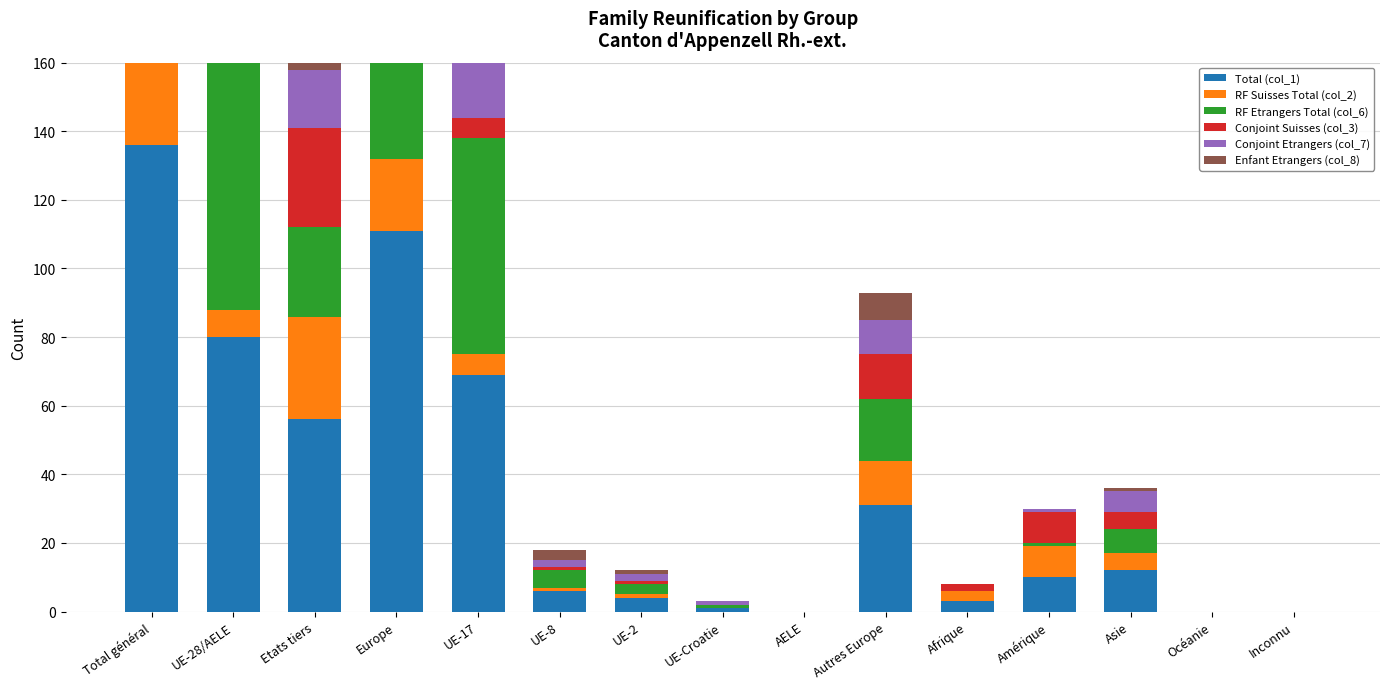

Which series changed the most between UE-Croatie and Afrique?

RF Suisses Total (col_2)